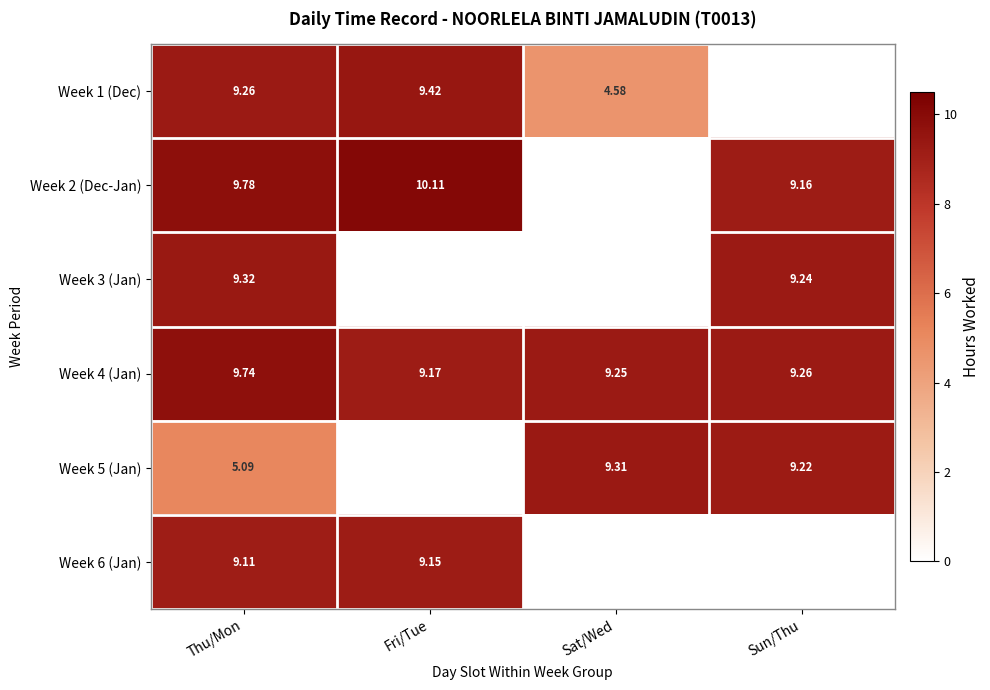

Is the value of Week 4 (Jan) at Sat/Wed greater than the value of Week 5 (Jan) at Thu/Mon?

Yes